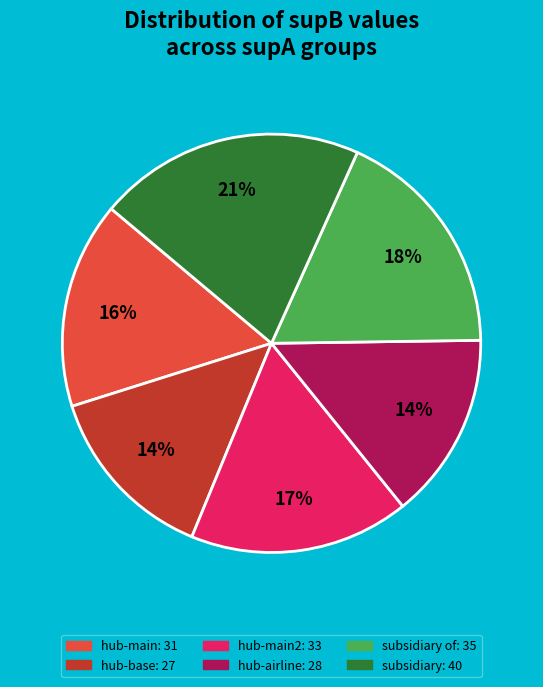

To the nearest percent, what is the average slice percentage?

17%